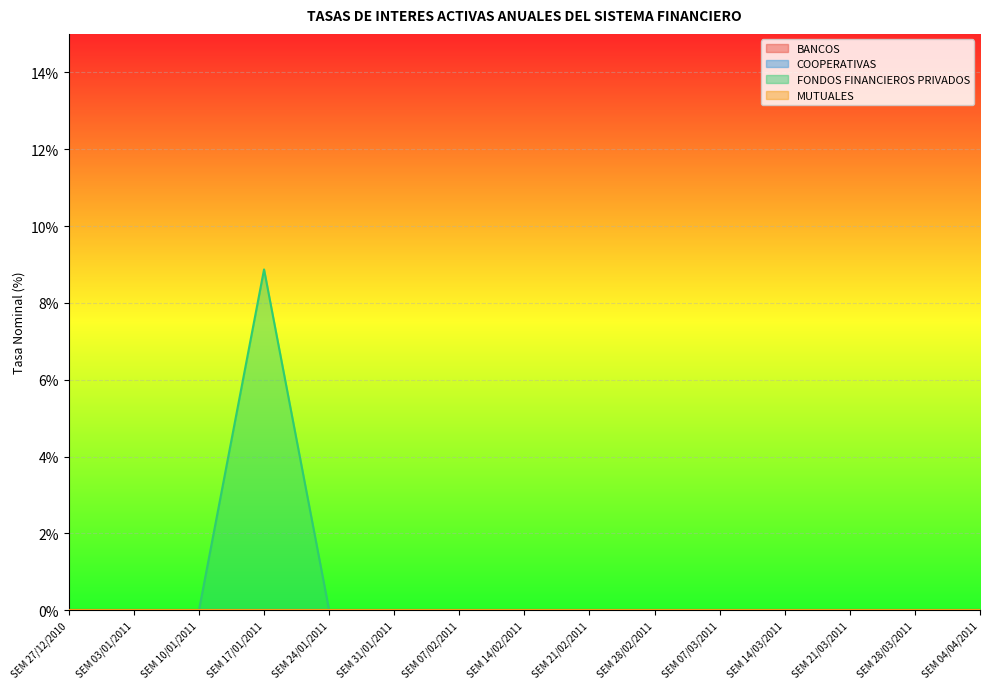

Rank the series by their maximum value, from lowest to highest.

BANCOS, COOPERATIVAS, MUTUALES, FONDOS FINANCIEROS PRIVADOS